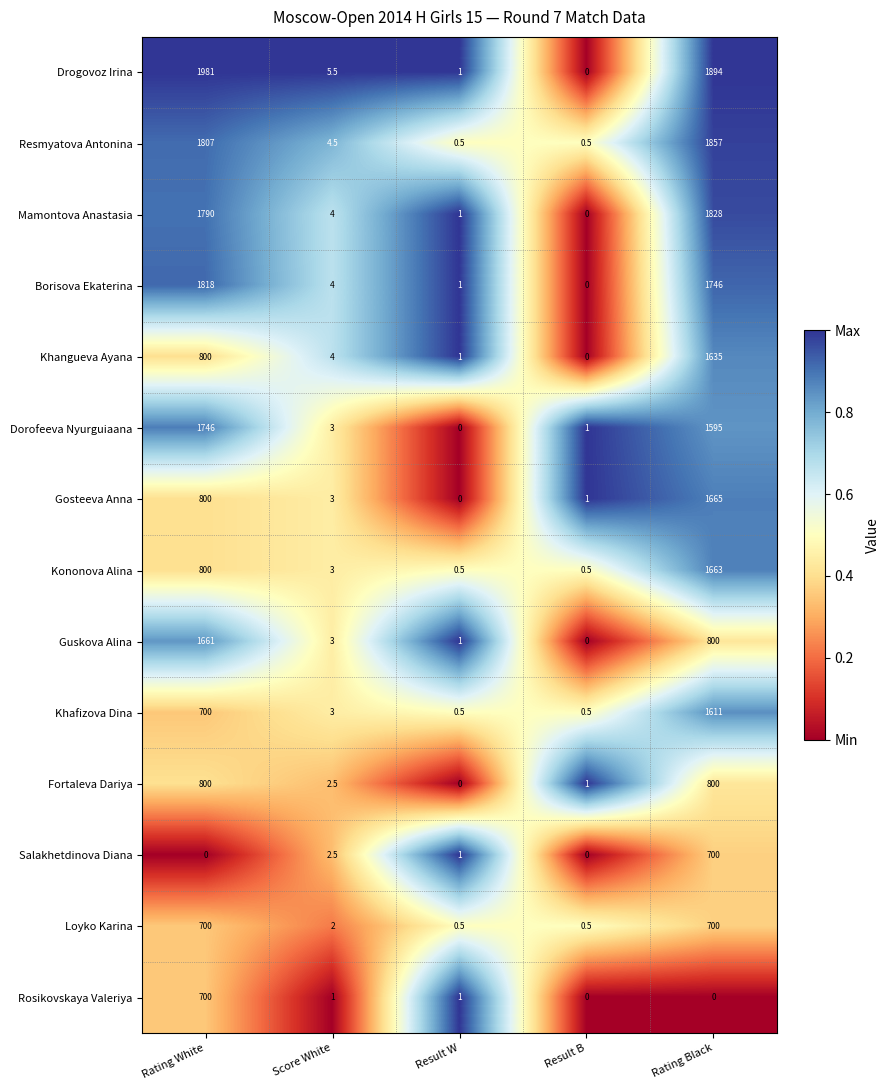

The value of Guskova Alina at Result W is 1.0. True or false?

True